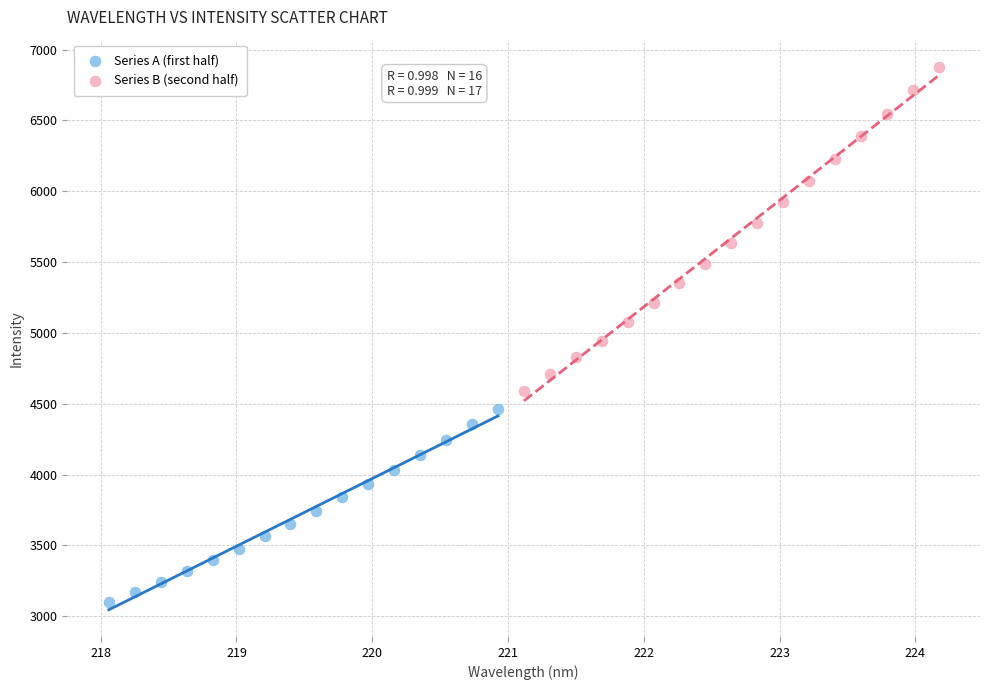

Which series contains the lowest Y value?

Series A (first half)